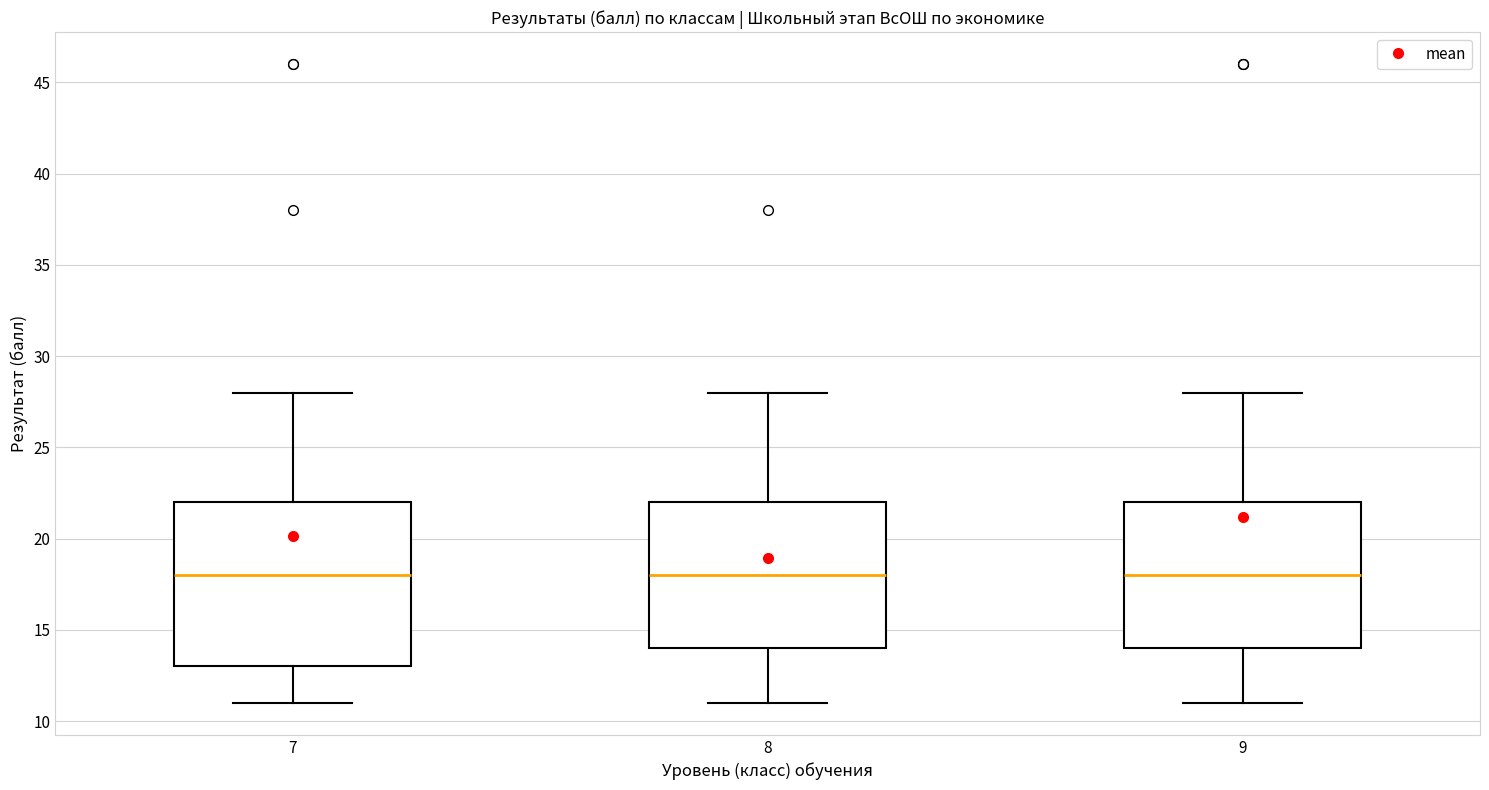

Reading left to right, read every box against the y-axis: the position of its median line, the range the box covers, and the ends of its whiskers. The values are not printed on the chart, so give them approximately, as read against the axis.

7: median 18, box 13 to 22, whiskers 11 to 28
8: median 18, box 14 to 22, whiskers 11 to 28
9: median 18, box 14 to 22, whiskers 11 to 28